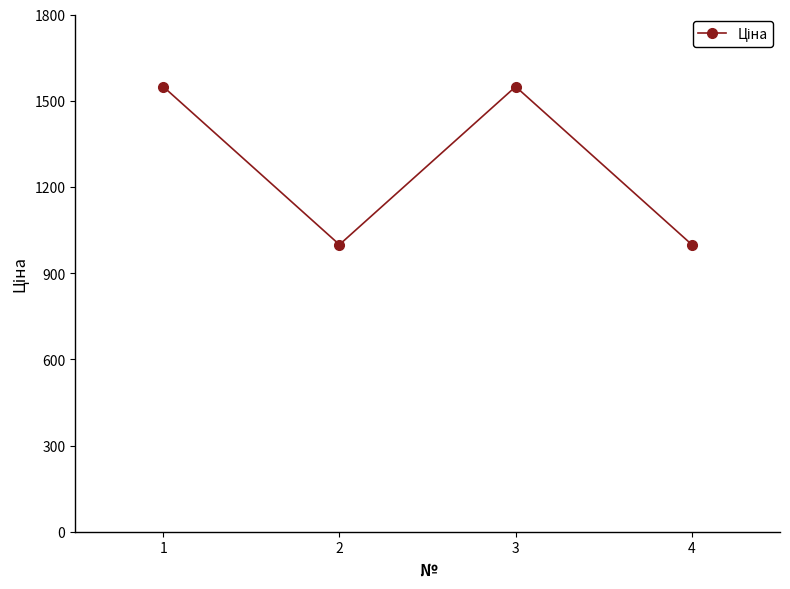

The value at 2 is 1591. True or false?

False